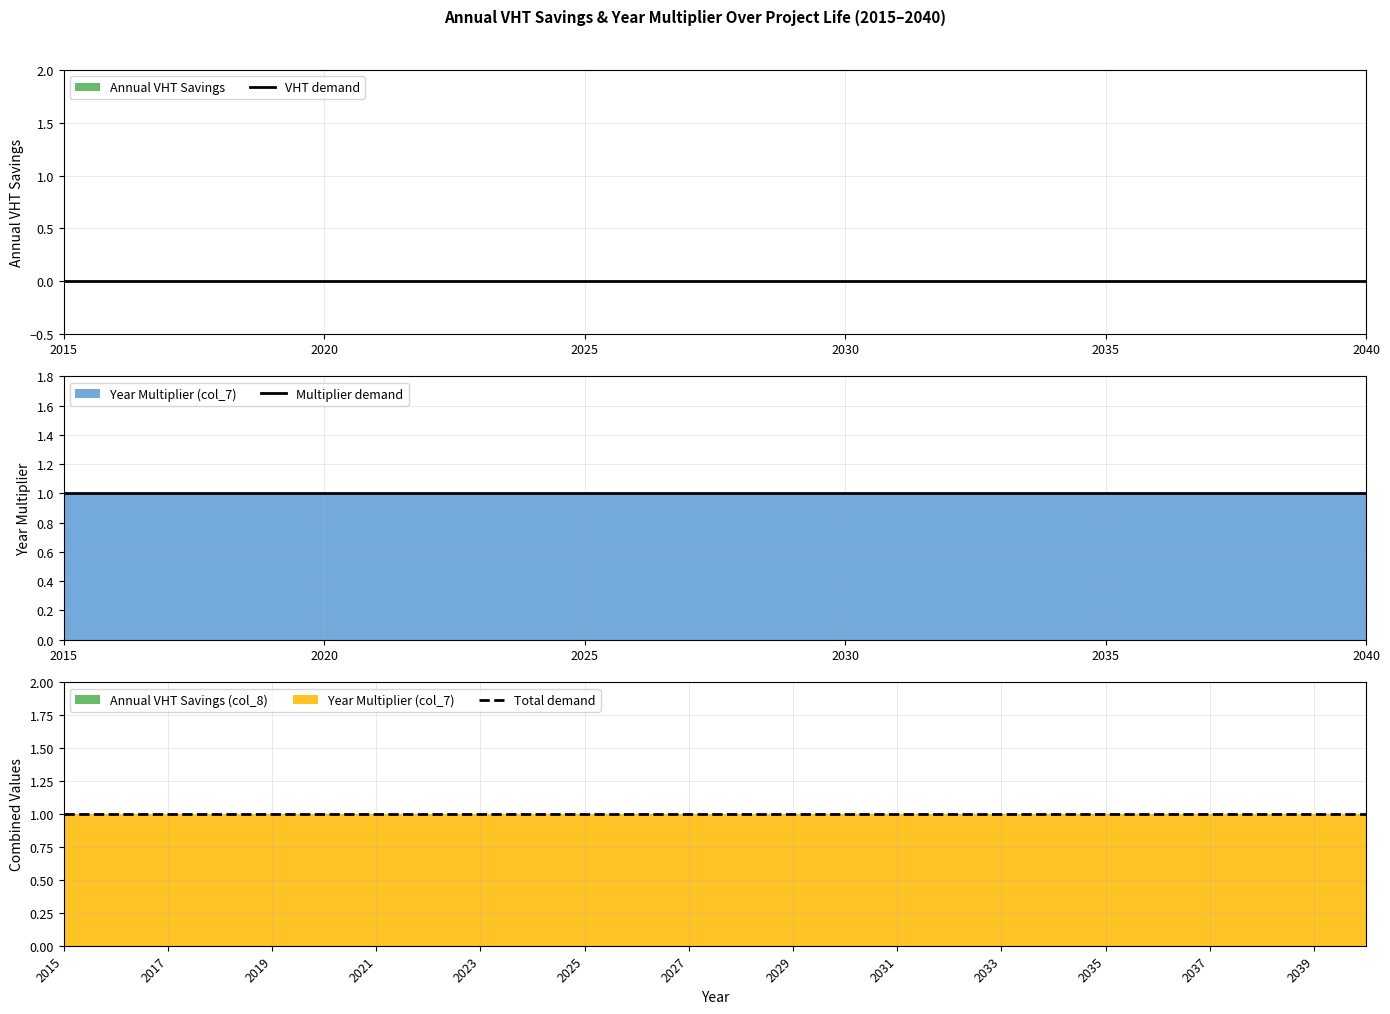

Which category has the lowest value in the Total demand series?

2015